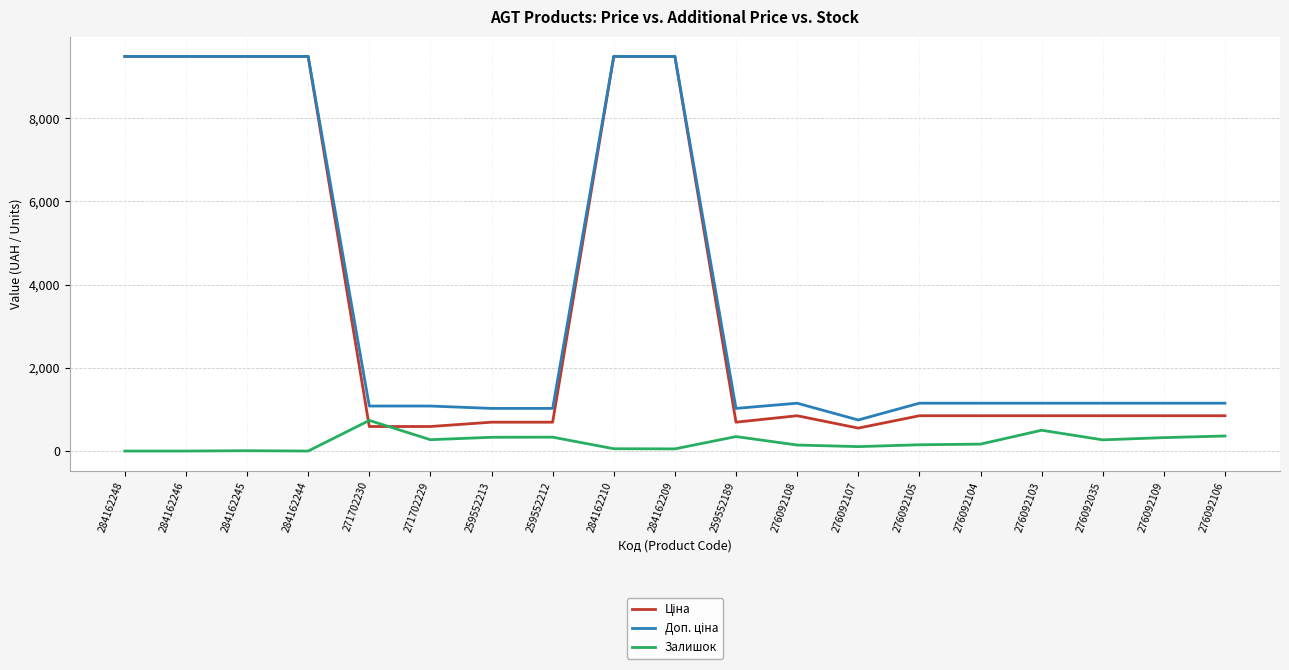

What is the greatest value displayed?

9480.1